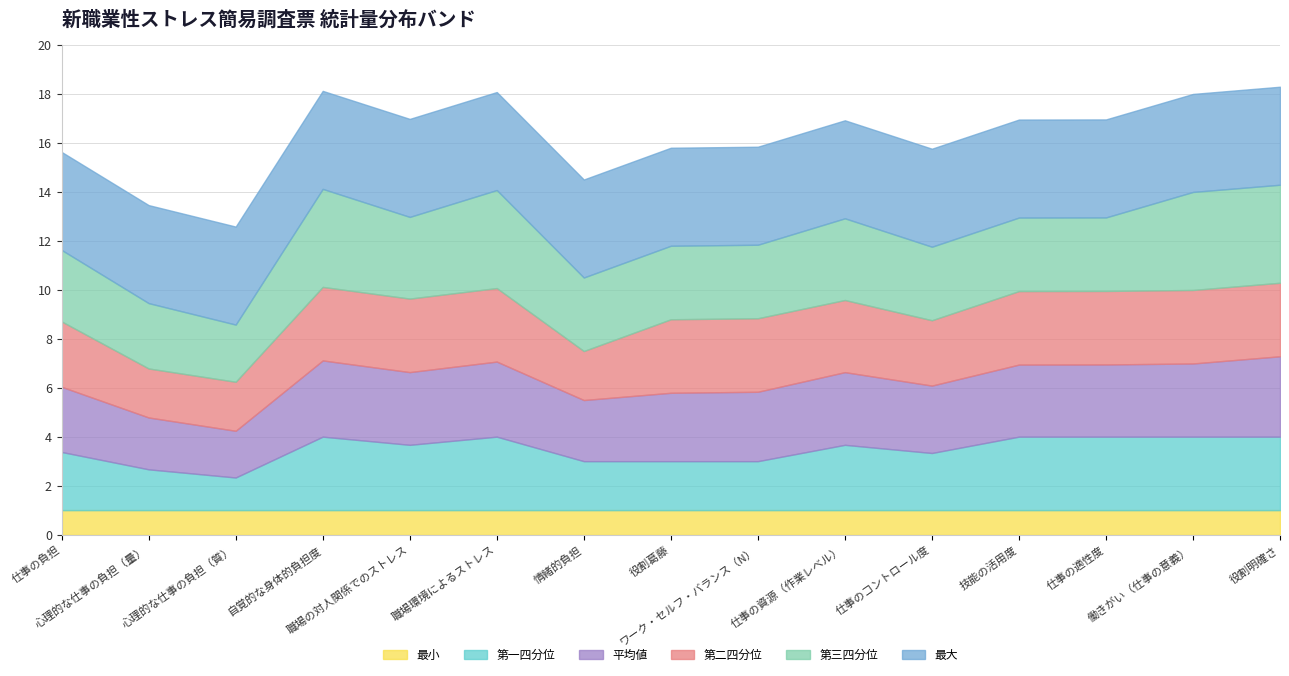

Rank the categories by 第一四分位 value from highest to lowest.

自覚的な身体的負担度, 職場環境によるストレス, 技能の活用度, 仕事の適性度, 働きがい（仕事の意義）, 役割明確さ, 職場の対人関係でのストレス, 仕事の資源（作業レベル）, 仕事の負担, 仕事のコントロール度, 情緒的負担, 役割葛藤, ワーク・セルフ・バランス（N）, 心理的な仕事の負担（量）, 心理的な仕事の負担（質）